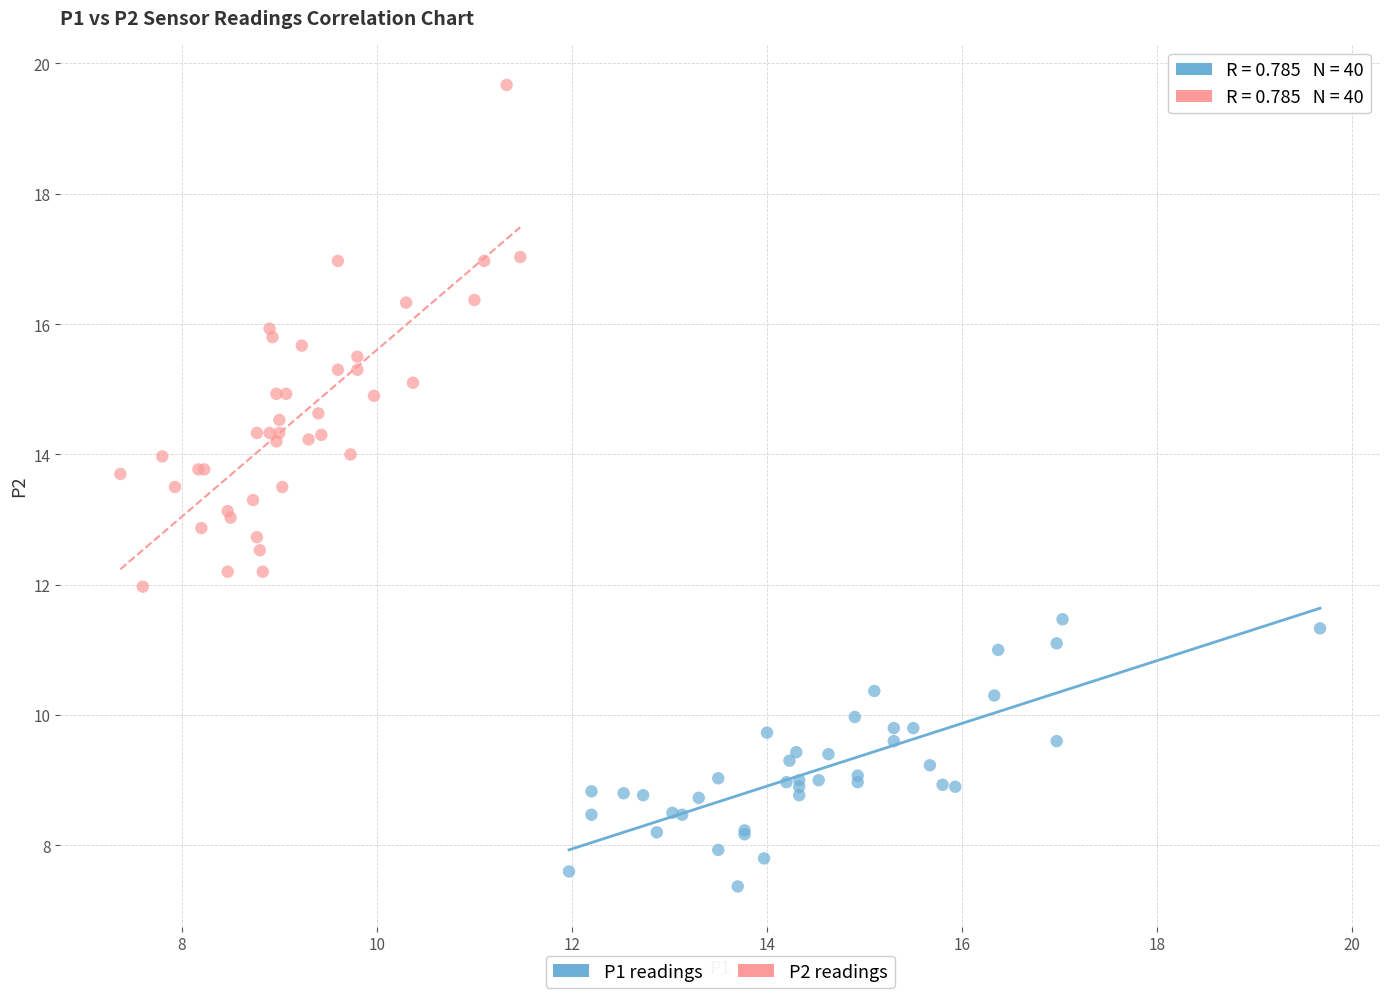

Which series reaches the minimum Y coordinate?

P1 readings